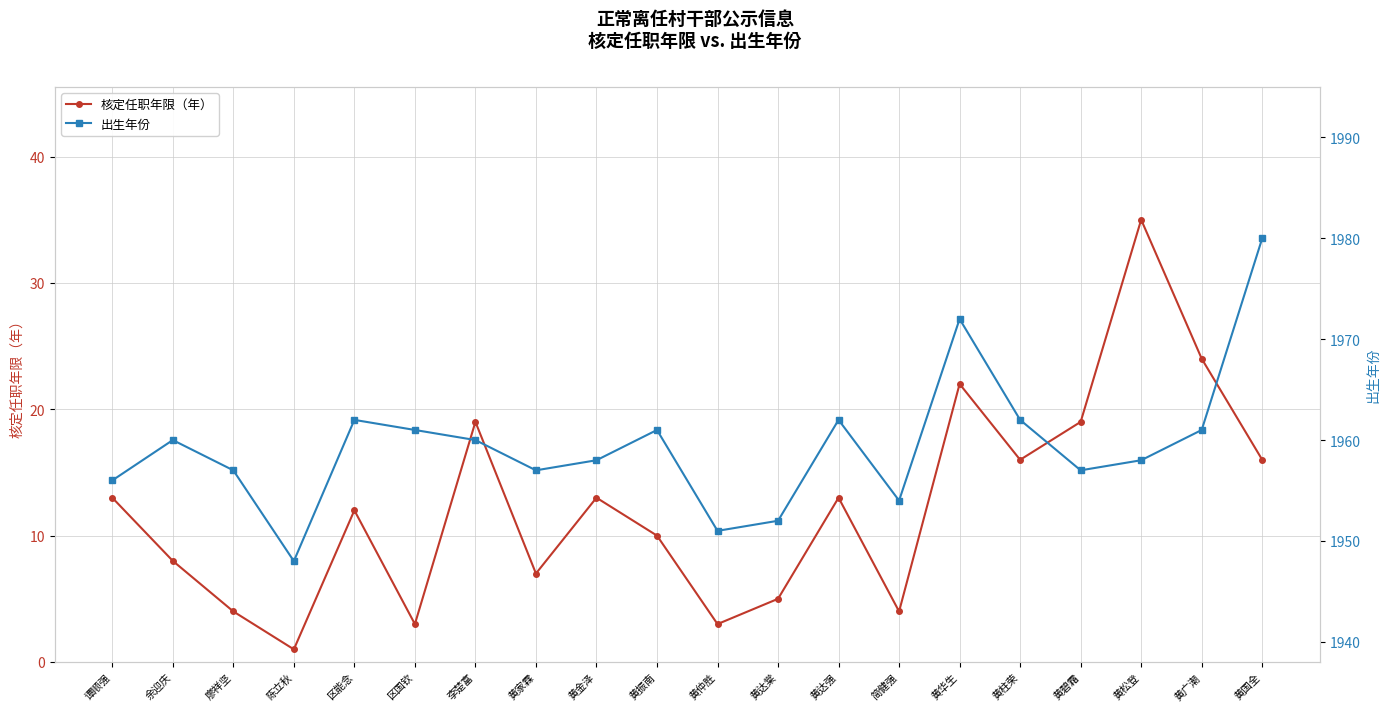

What are all the series names shown in the legend?

核定任职年限（年）, 出生年份